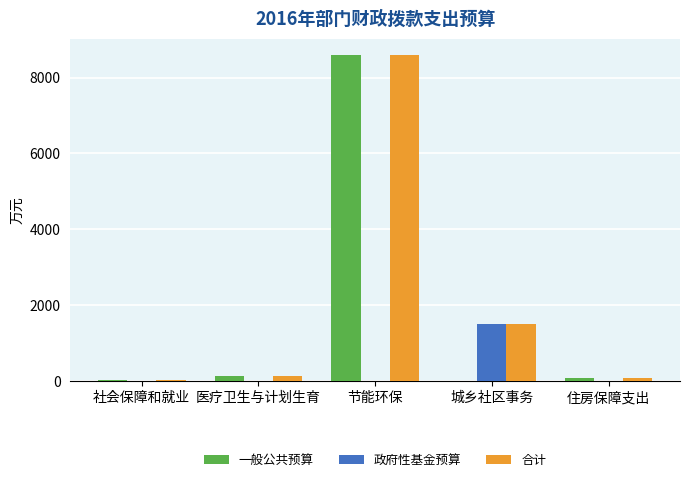

What is the total value across all series at 社会保障和就业?

49.4